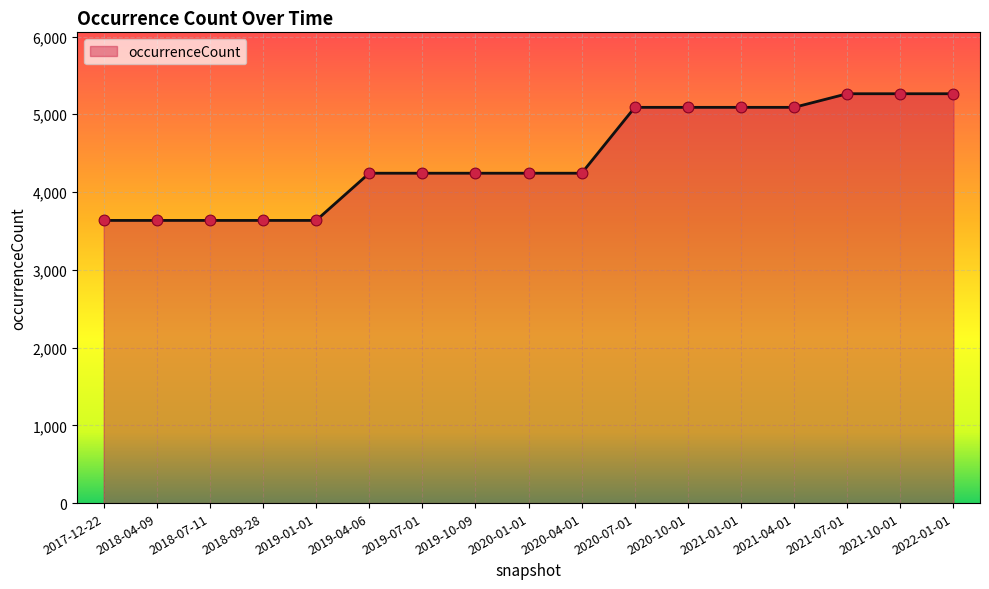

What is the change in value from 2018-04-09 to 2022-01-01?

+1629